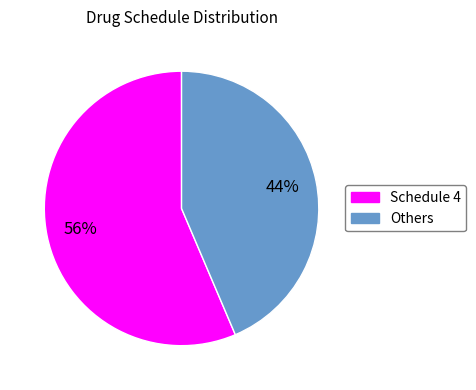

To the nearest percent, what is the average slice percentage?

50%